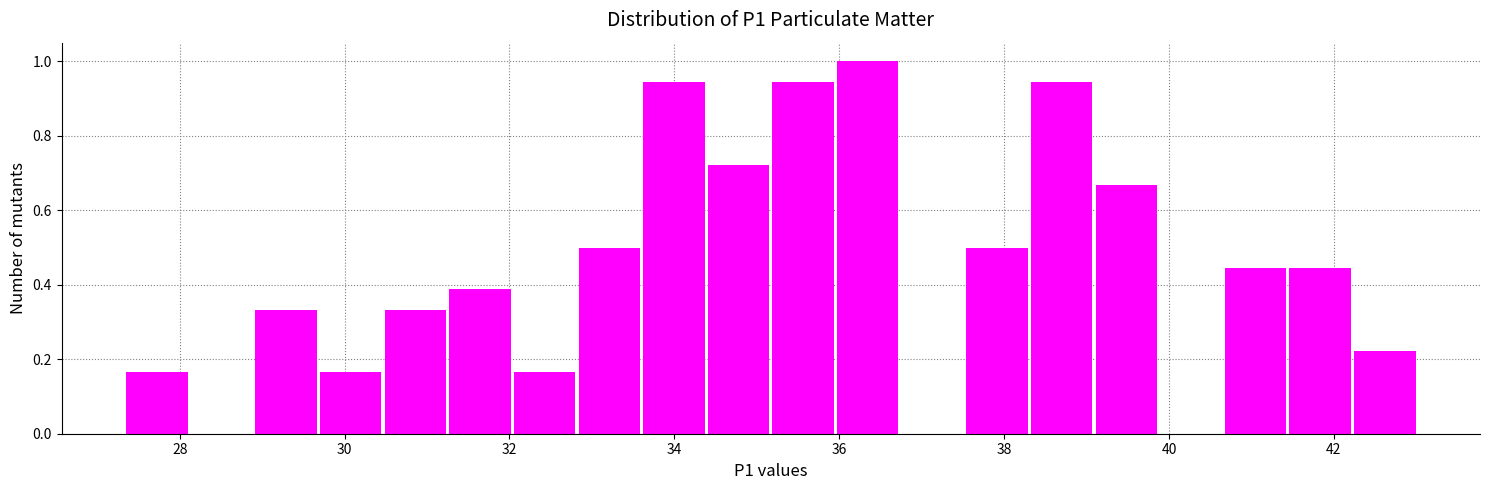

Around what value on the x-axis is the tallest bar? Give the approximate position of its centre, as read against the axis.

36.4